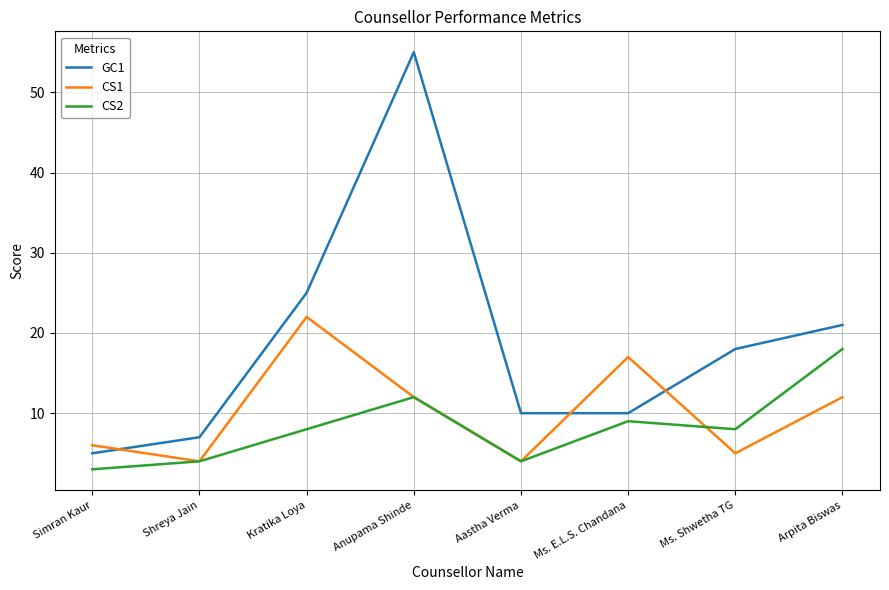

What position from the right is Simran Kaur?

8